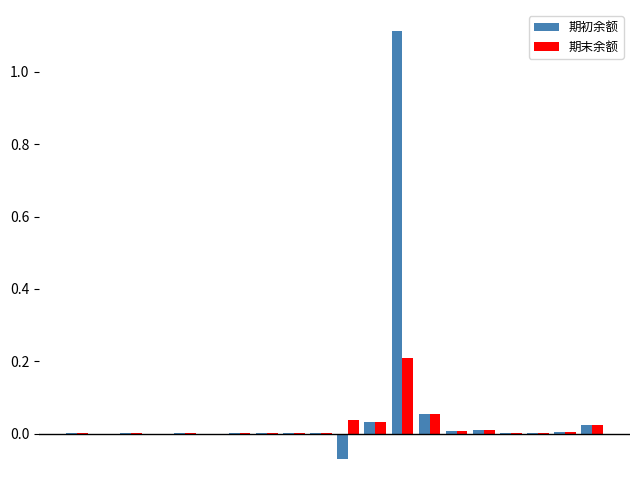

What is the sum of all 期末余额 values?

0.4